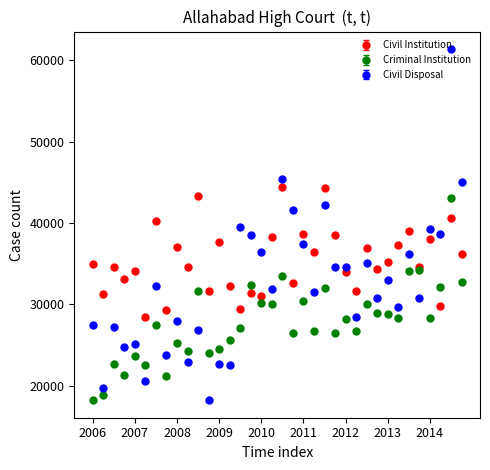

What are all the series names shown in the legend?

Civil Institution, Criminal Institution, Civil Disposal